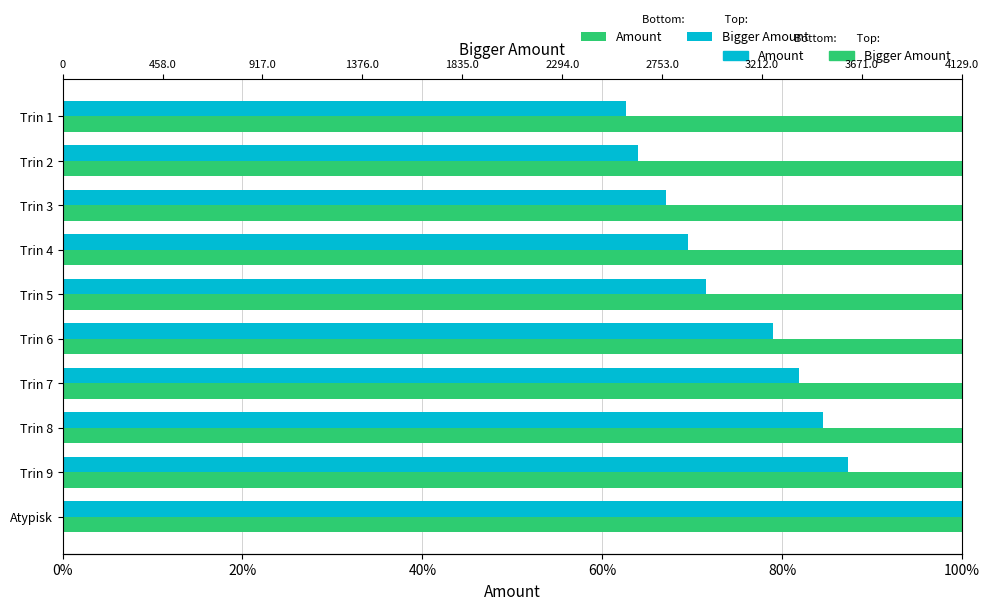

Is it true that Bigger Amount equals 0.1 at 9?

False